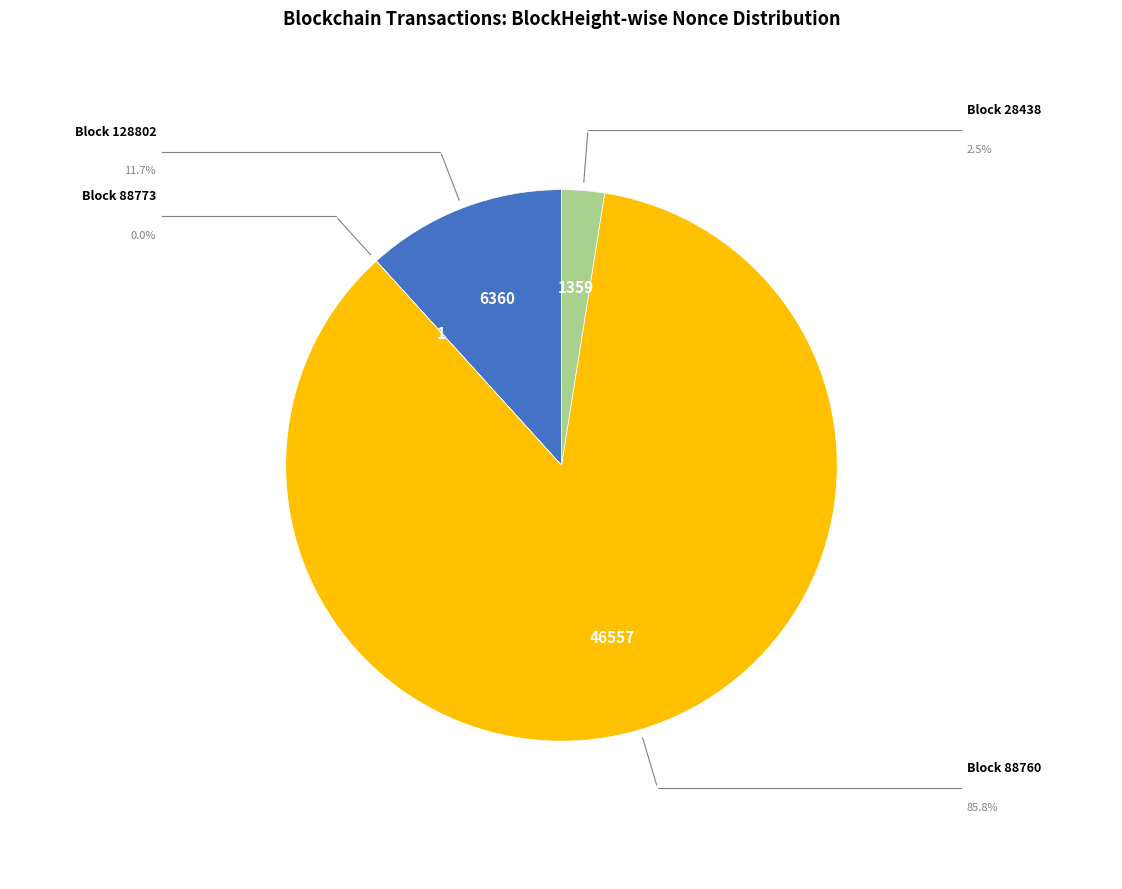

Does any single category account for the majority?

Yes